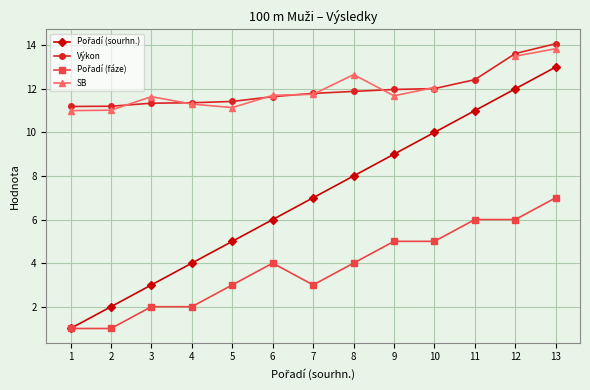

What is the total value across all series at 2?

25.2